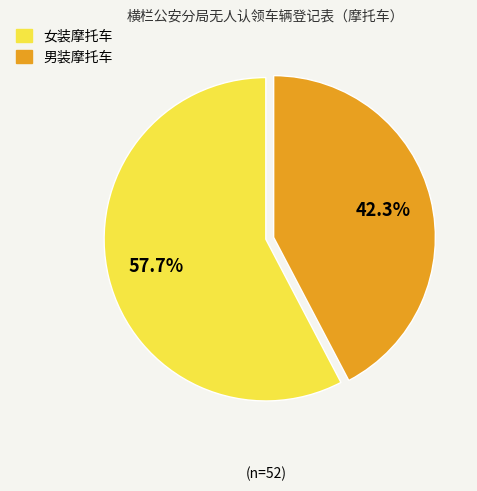

Does any single category account for the majority?

Yes